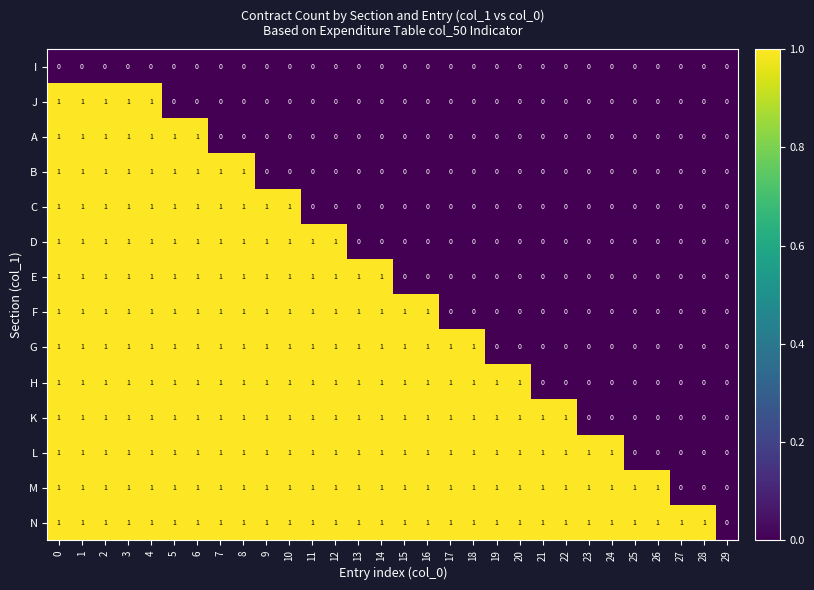

How many A values are between 0 and 1?

30